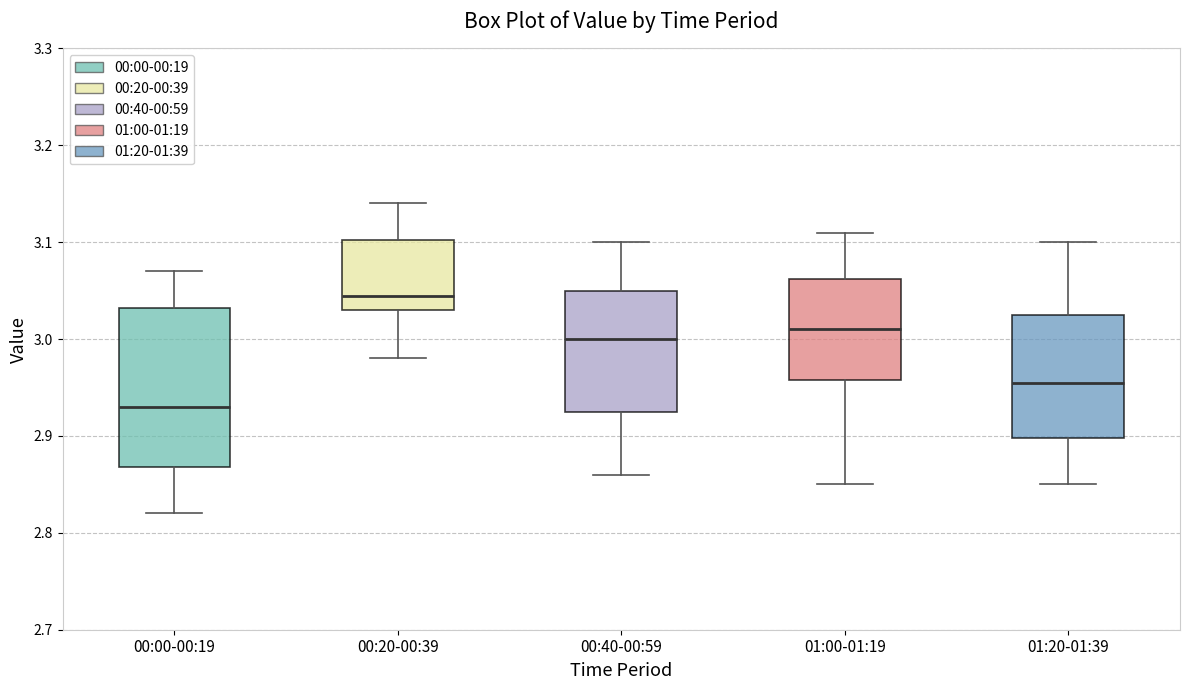

Reading left to right, transcribe this box plot: for each box, give where its median line is, the range the box spans, and where its two whiskers end, as read against the y-axis. The values are not printed on the chart, so give them approximately, as read against the axis.

00:00-00:19: median 2.93, box 2.87 to 3.03, whiskers 2.82 to 3.07
00:20-00:39: median 3.05, box 3.03 to 3.10, whiskers 2.98 to 3.14
00:40-00:59: median 3.00, box 2.93 to 3.05, whiskers 2.86 to 3.10
01:00-01:19: median 3.01, box 2.96 to 3.06, whiskers 2.85 to 3.11
01:20-01:39: median 2.96, box 2.90 to 3.03, whiskers 2.85 to 3.10